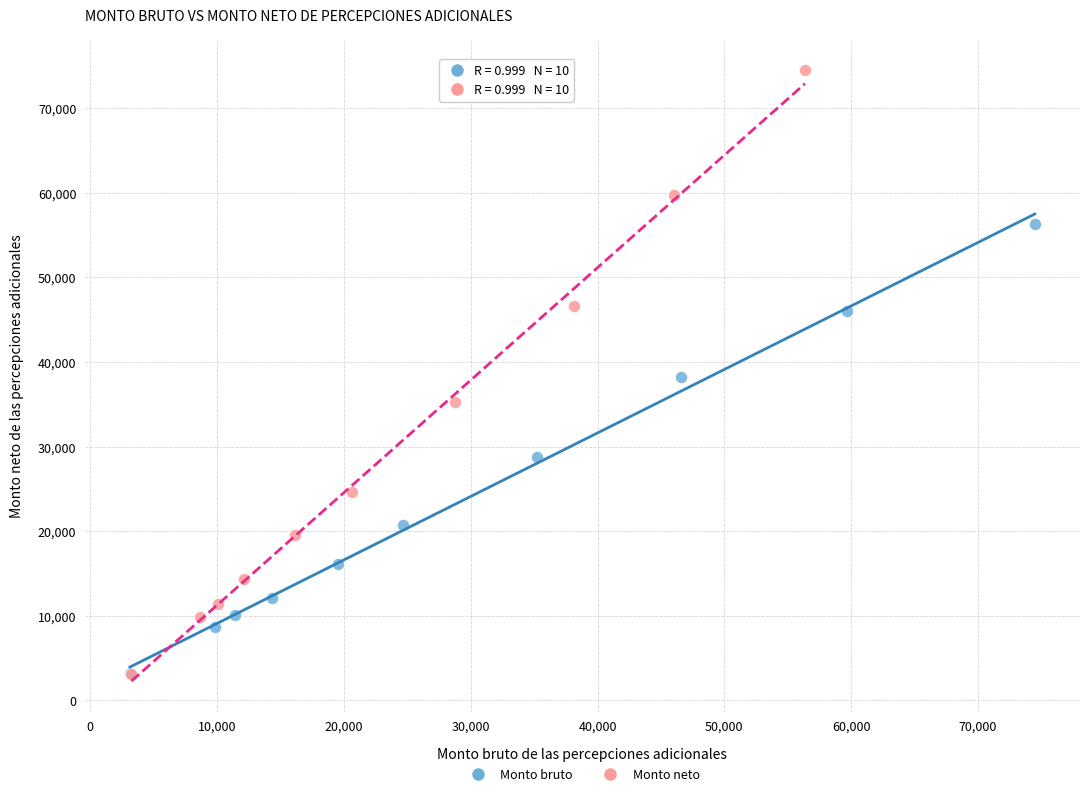

Which series has the widest spread of Y values?

Monto neto